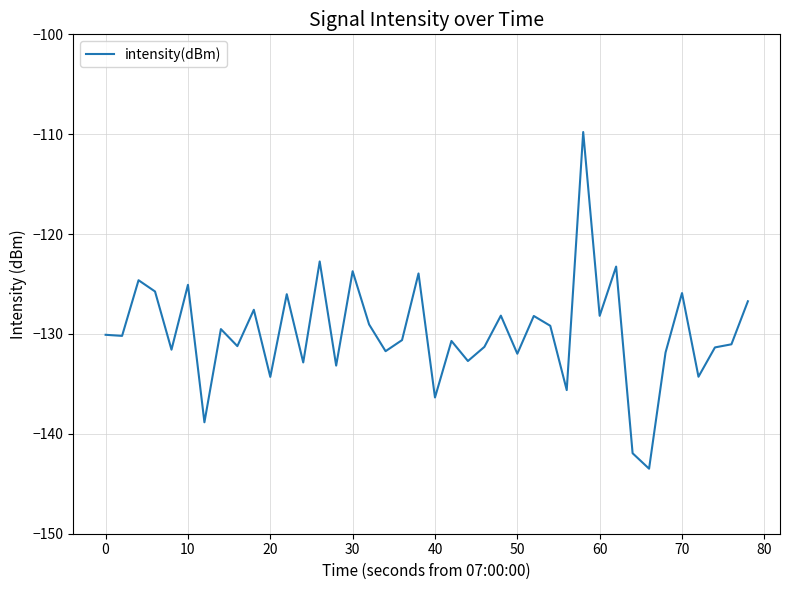

What is the minimum value shown in the chart?

-143.5